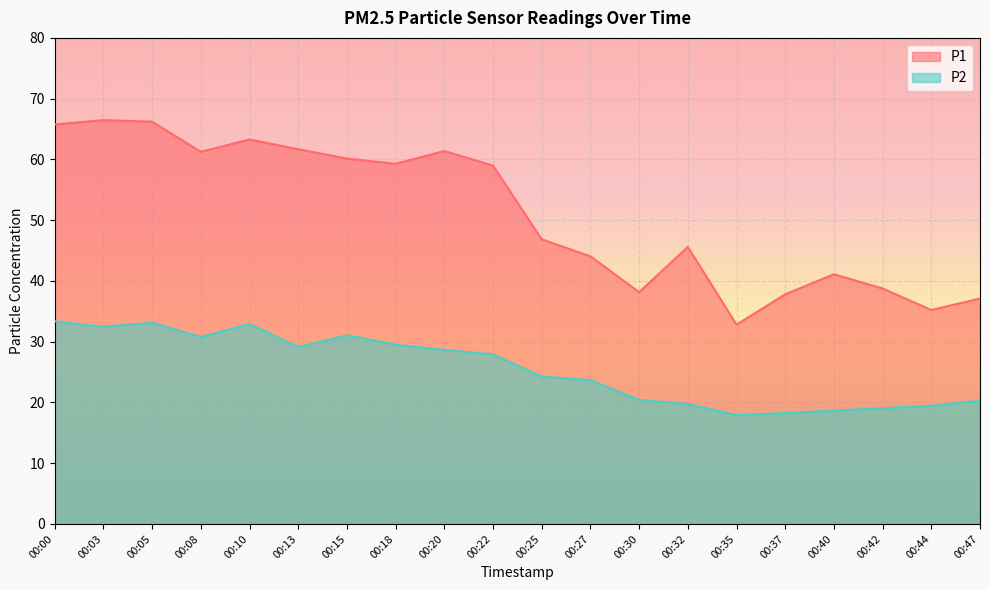

Between 00:05 and 00:37, which series saw the biggest shift?

P1